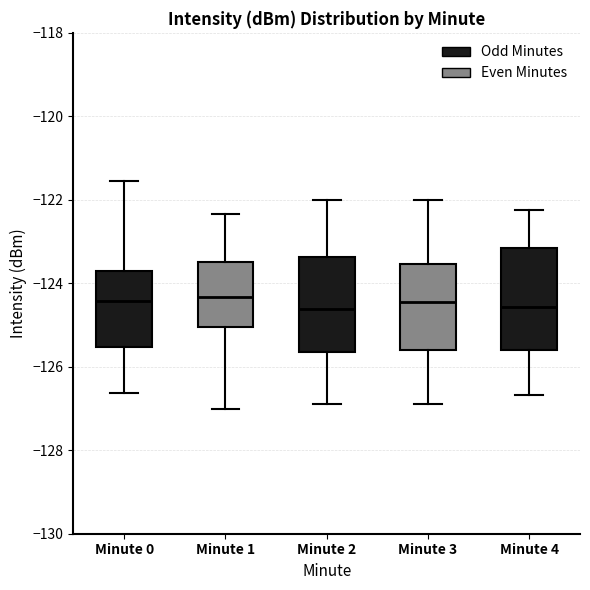

Where does the median line of the box for Minute 3 sit on the y-axis? The values are not printed on the chart, so give them approximately, as read against the axis.

-124.4